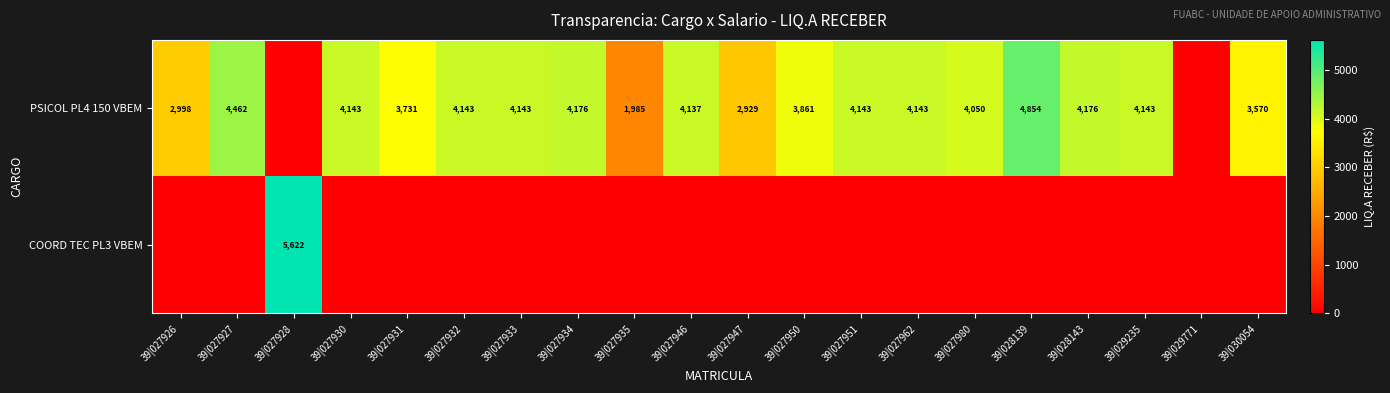

The value of PSICOL PL4 150 VBEM at 39|027932 is 6797. True or false?

False